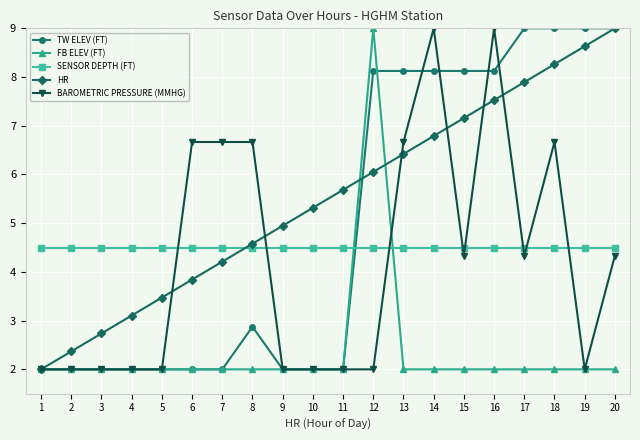

What are all the series names shown in the legend?

TW ELEV (FT), FB ELEV (FT), SENSOR DEPTH (FT), HR, BAROMETRIC PRESSURE (MMHG)